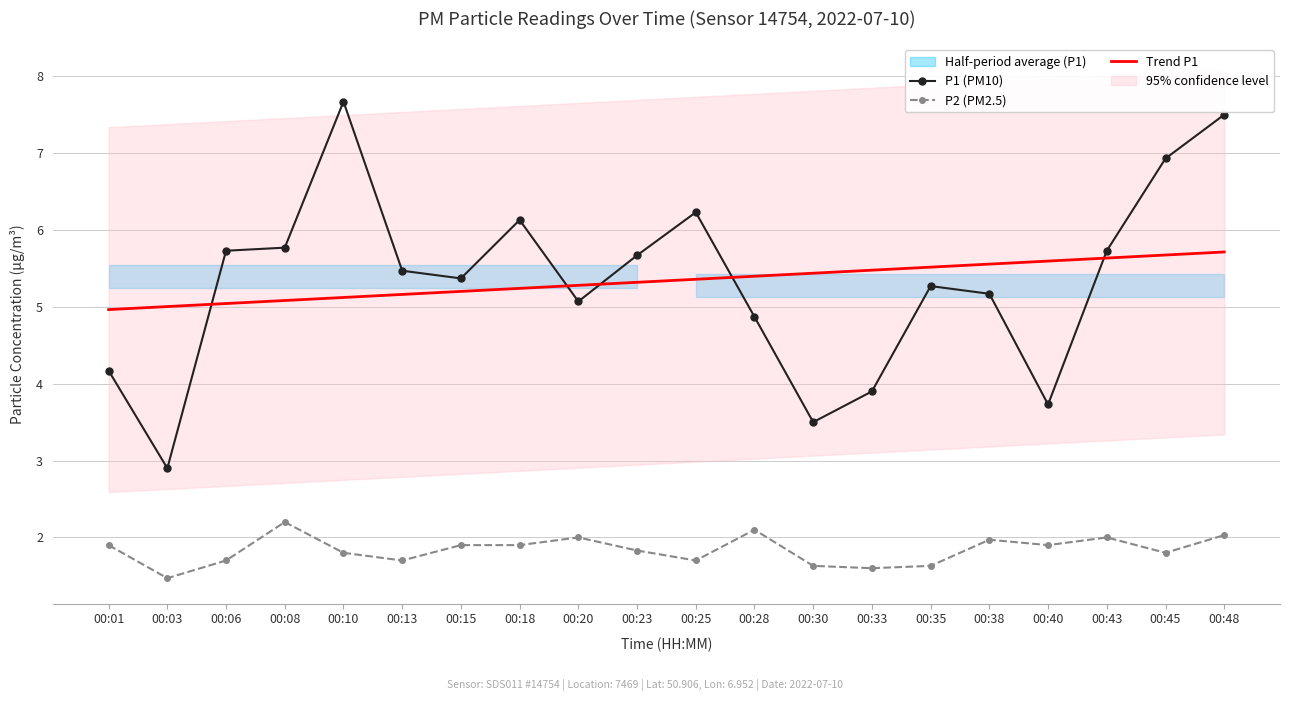

At which category is the sum across all series the highest?

00:48